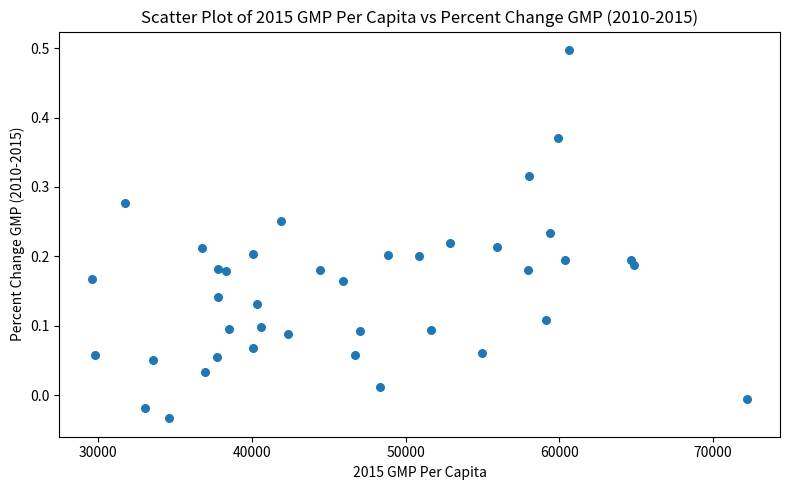

What is the range of Y values (max minus min)?

0.5